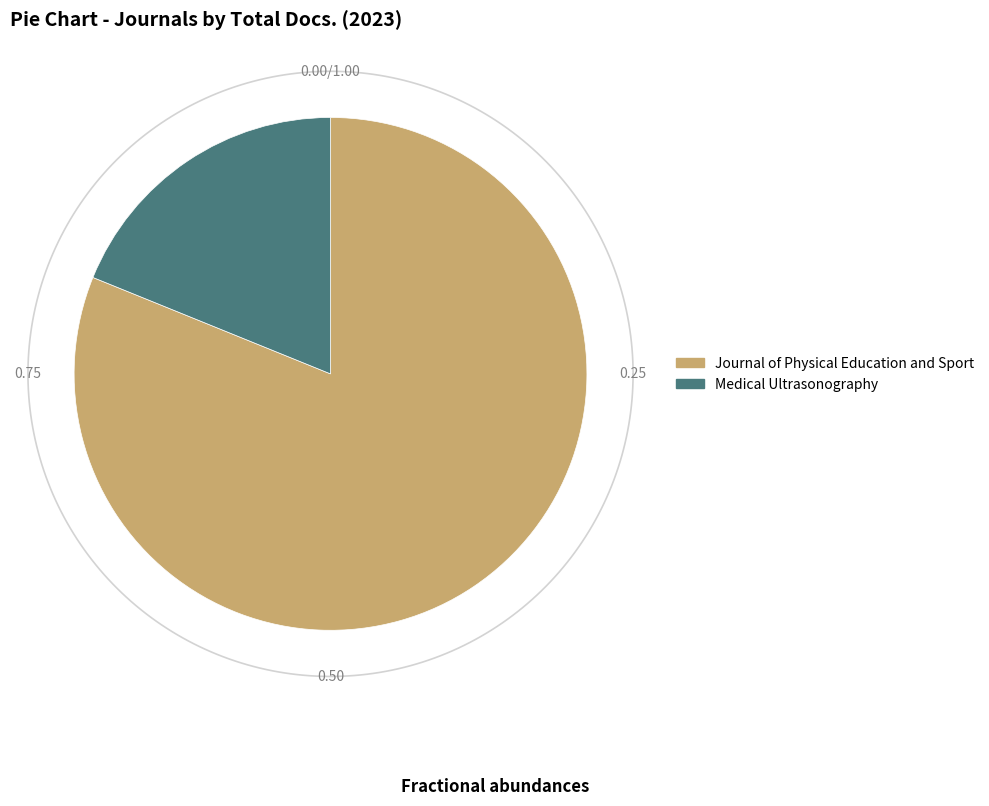

To the nearest percent, what portion does Medical Ultrasonography represent?

19%